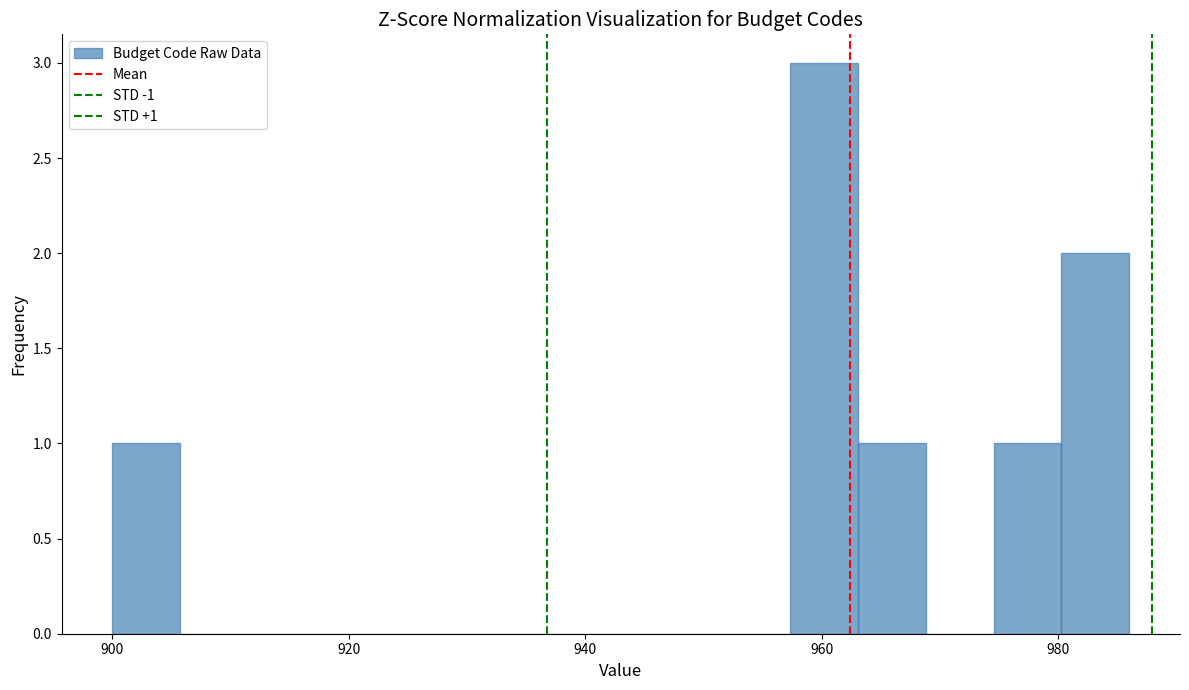

Around what value on the x-axis is the tallest bar? Give the approximate position of its centre, as read against the axis.

960